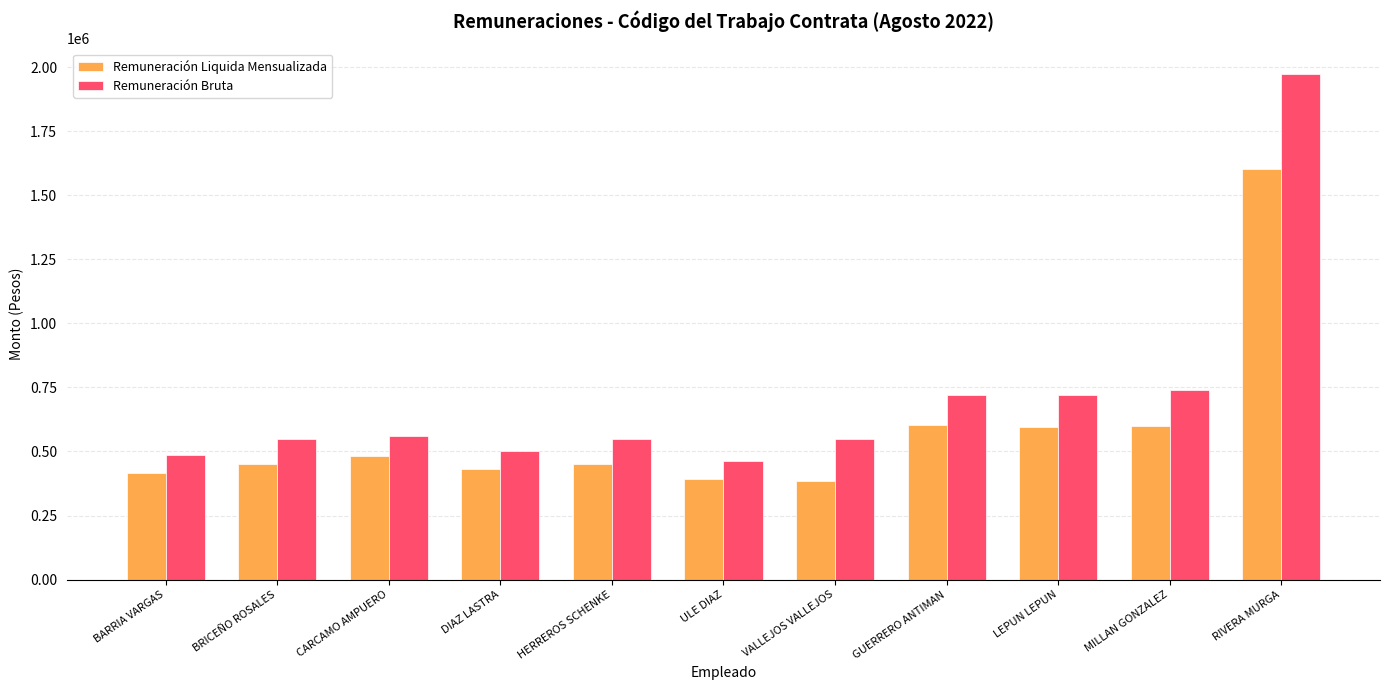

Rank the series at MILLAN GONZALEZ from lowest to highest value.

Remuneración Liquida Mensualizada, Remuneración Bruta